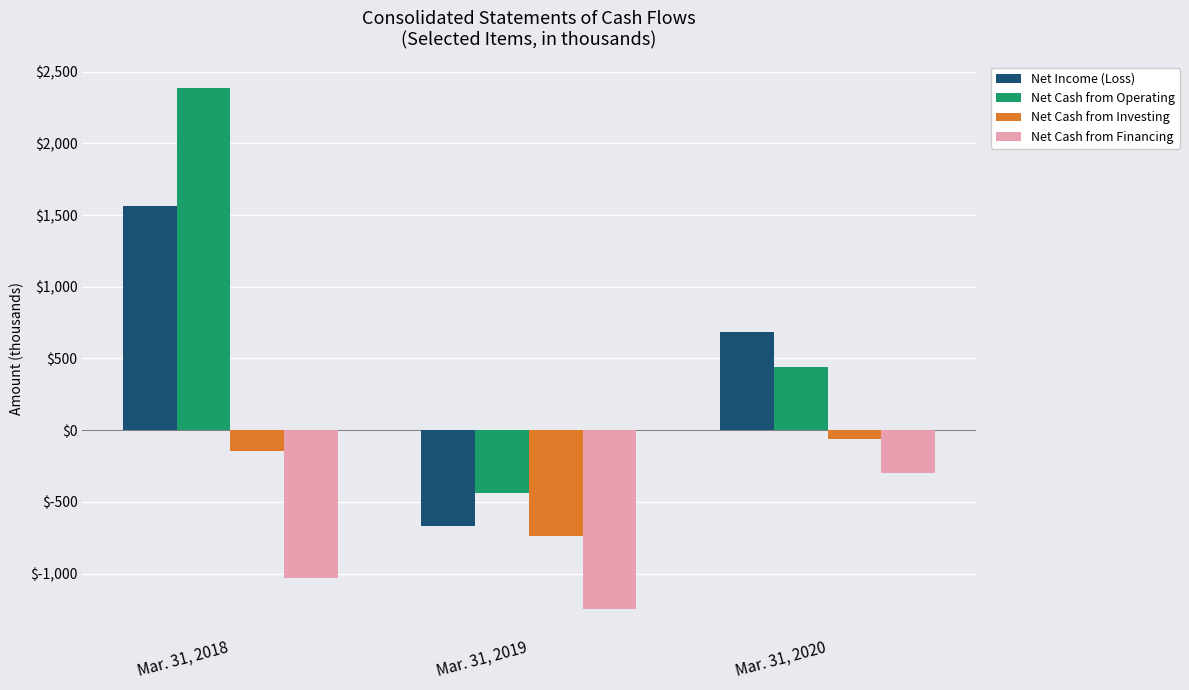

What are all the series names shown in the legend?

Net Income (Loss), Net Cash from Operating, Net Cash from Investing, Net Cash from Financing